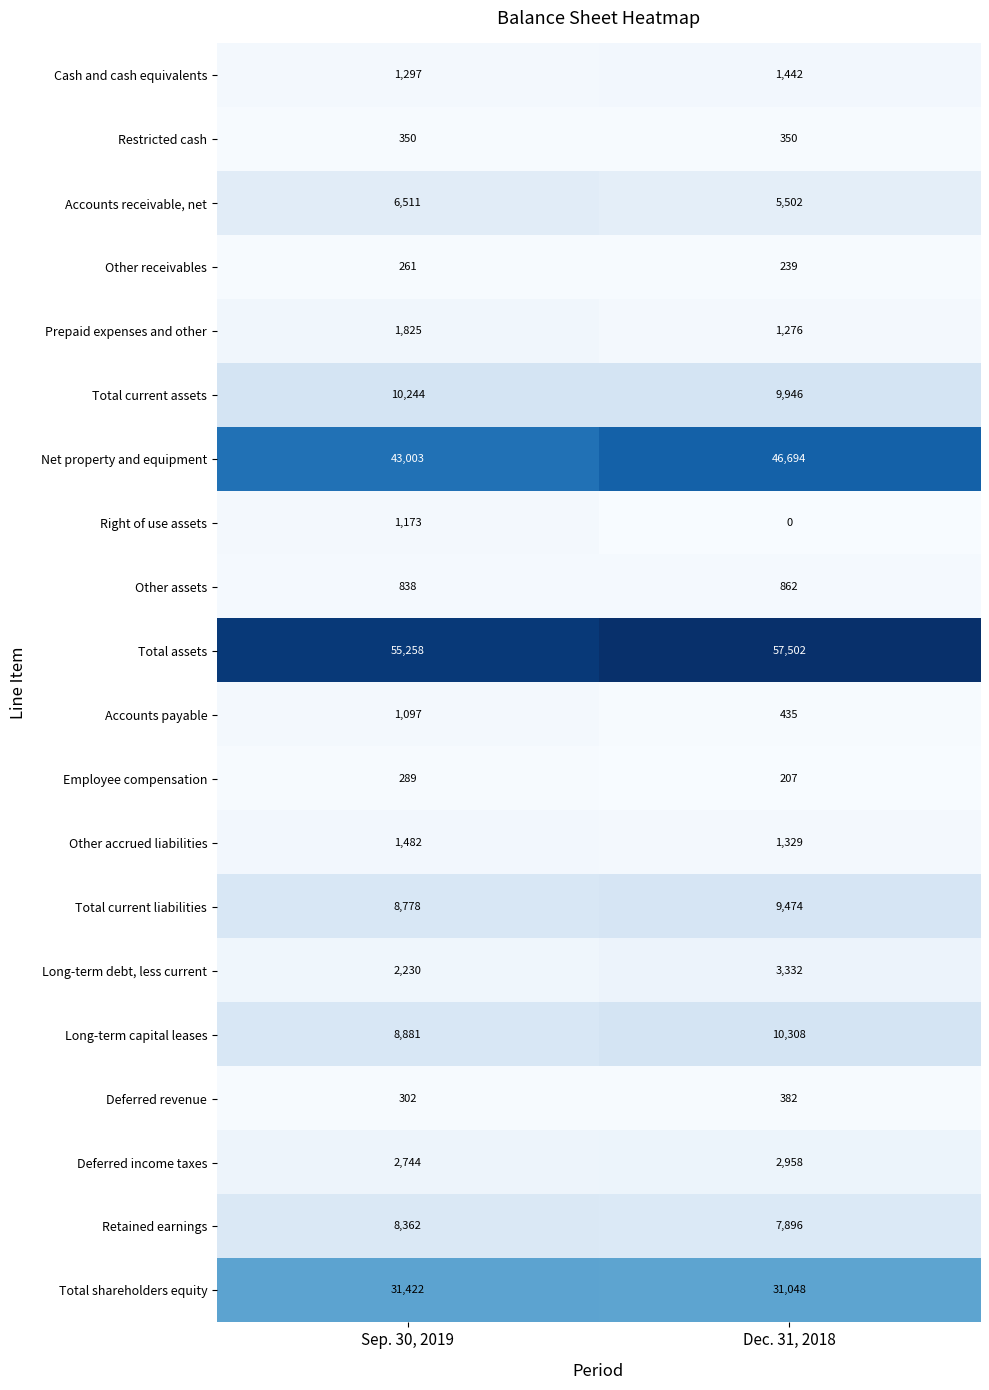

True or false: Total assets has a value of 57502 at Dec. 31, 2018.

True